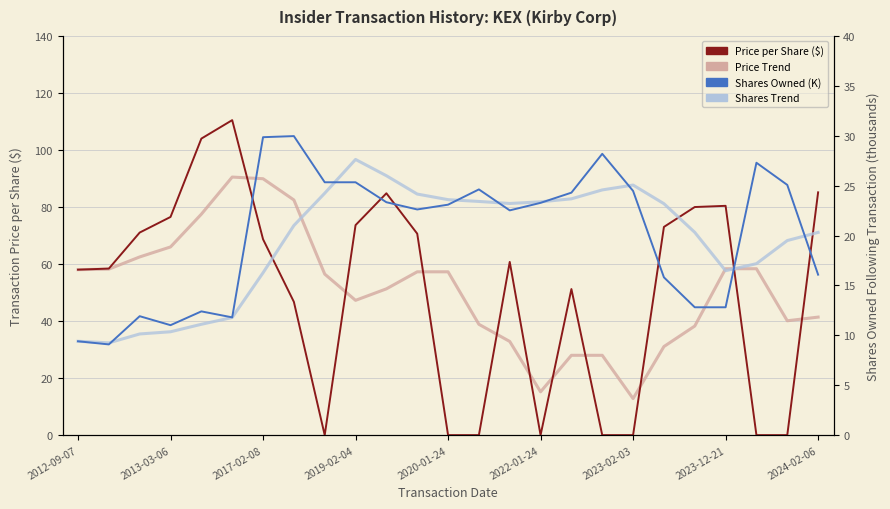

Reading right to left, extract all data points from this chart.

Transaction Price per Share ($): 85.2	0.0	0.0	80.4	80.0	73.0	0.0	0.0	51.2	0.0	60.8	0.0	0.0	70.7	84.8	73.7	0.0	46.7	68.7	110.5	104.0	76.5	71.0	58.4	58.0
Price Trend: 41.4	40.1	58.4	58.4	38.3	31.1	12.8	28.0	28.0	15.2	32.9	38.9	57.3	57.3	51.3	47.3	56.5	82.5	89.9	90.5	77.5	66.0	62.5	58.2	58.0
Shares Owned (thousands): 16.1	25.1	27.3	12.8	12.8	15.8	24.5	28.2	24.3	23.3	22.5	24.6	23.1	22.6	23.3	25.3	25.3	30.0	29.9	11.8	12.4	11.0	11.9	9.1	9.4
Shares Trend: 20.3	19.5	17.2	16.5	20.3	23.2	25.1	24.6	23.7	23.4	23.2	23.4	23.6	24.2	26.0	27.6	24.2	21.0	16.3	11.8	11.1	10.4	10.1	9.2	9.4